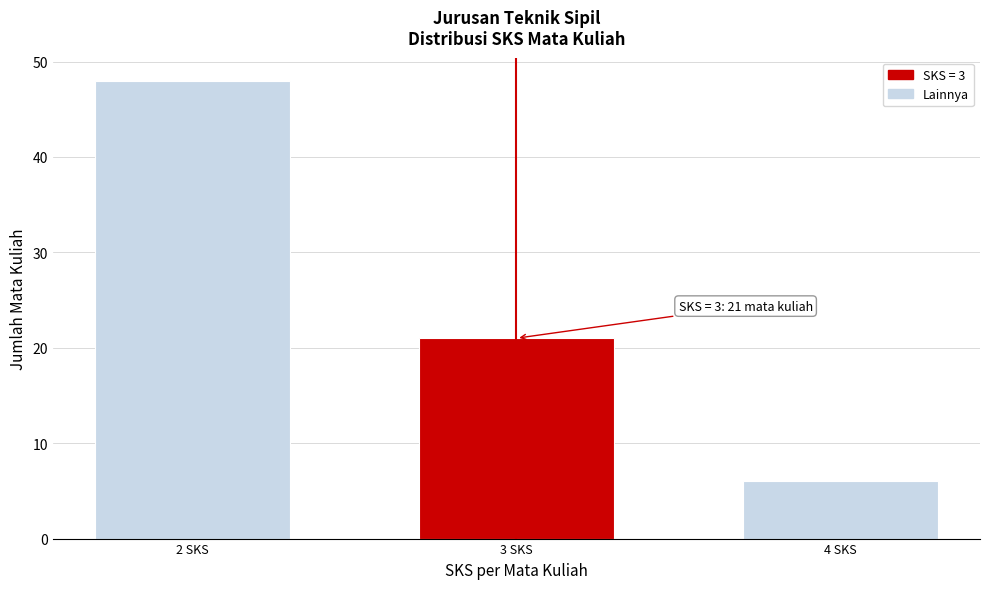

Reading left to right, extract all data points from this chart.

48	21	6